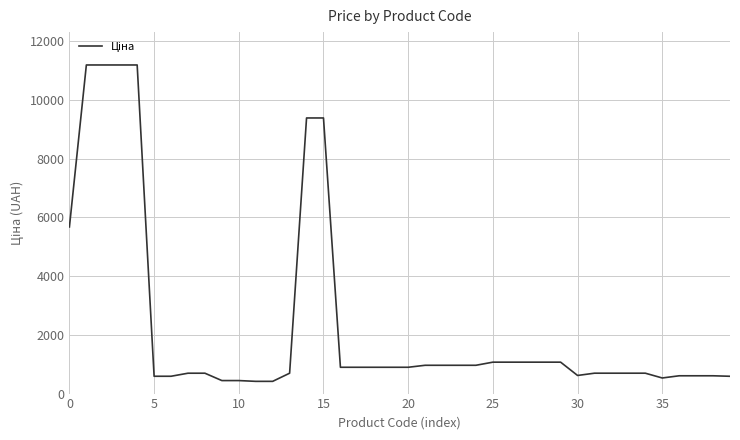

What is the difference between the maximum and minimum values?

10771.6